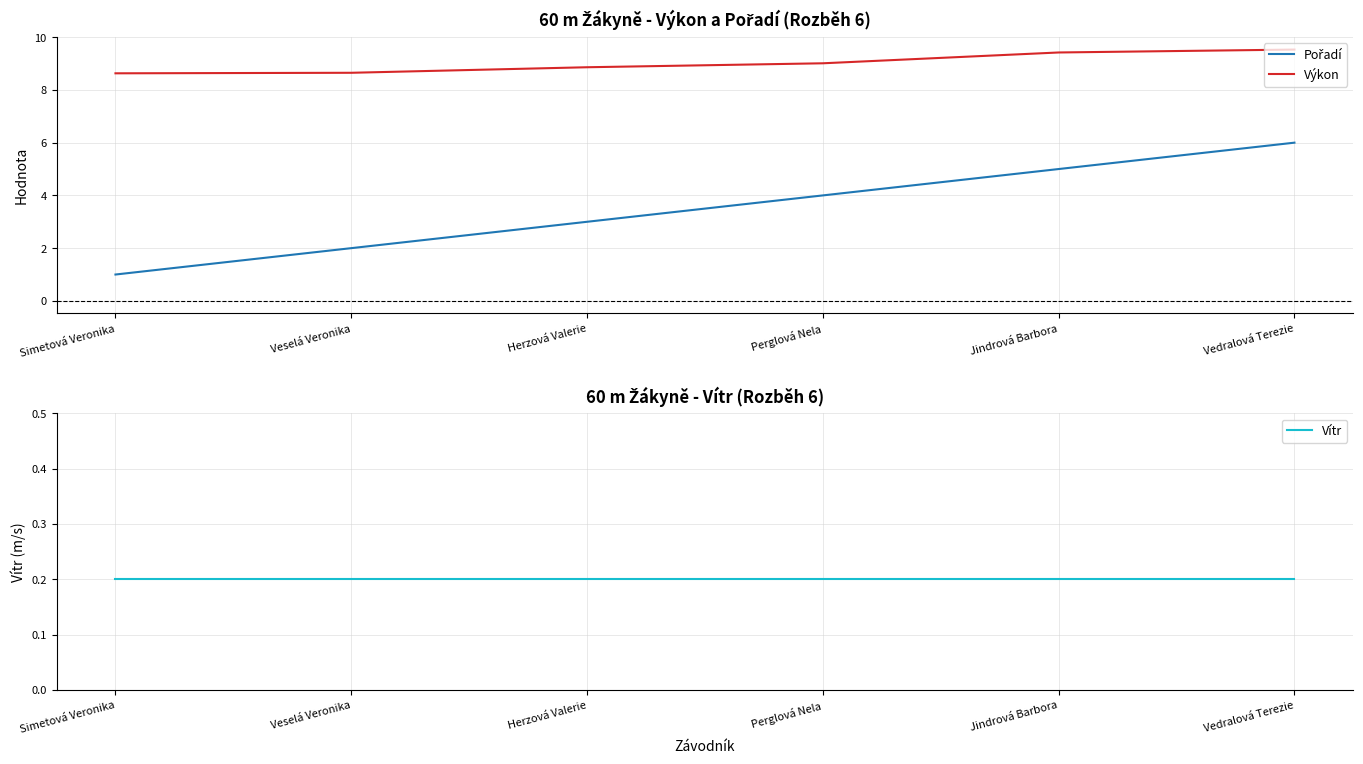

Reading left to right, extract all data points from this chart.

Pořadí: 1.0	2.0	3.0	4.0	5.0	6.0
Výkon: 8.6	8.7	8.9	9.0	9.4	9.5
Vítr: 0.2	0.2	0.2	0.2	0.2	0.2